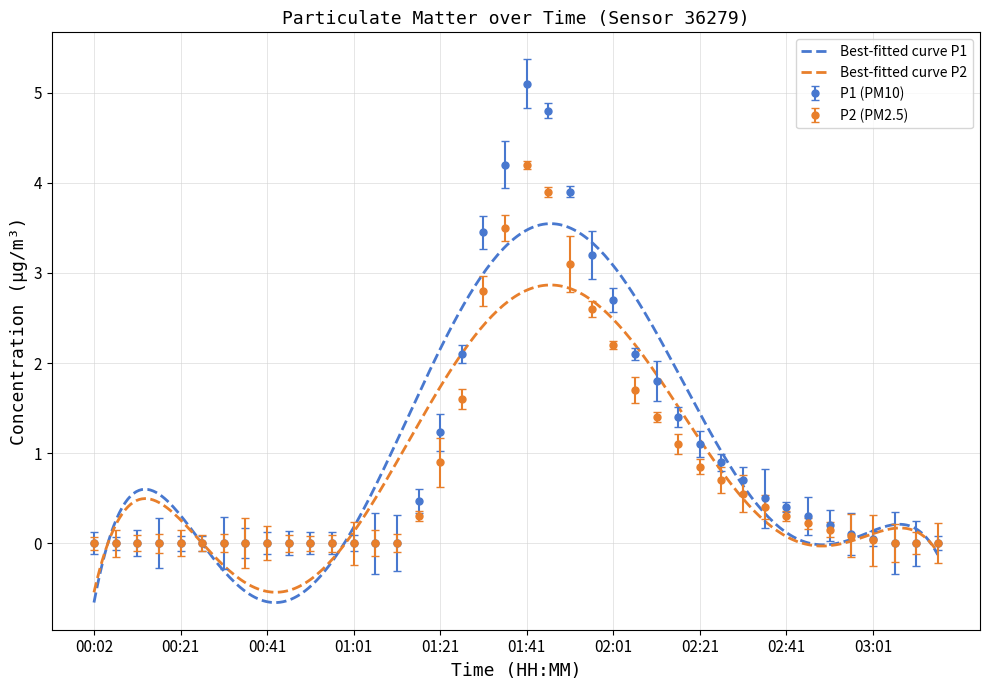

True or false: P1 and P2 intersect in this chart.

False